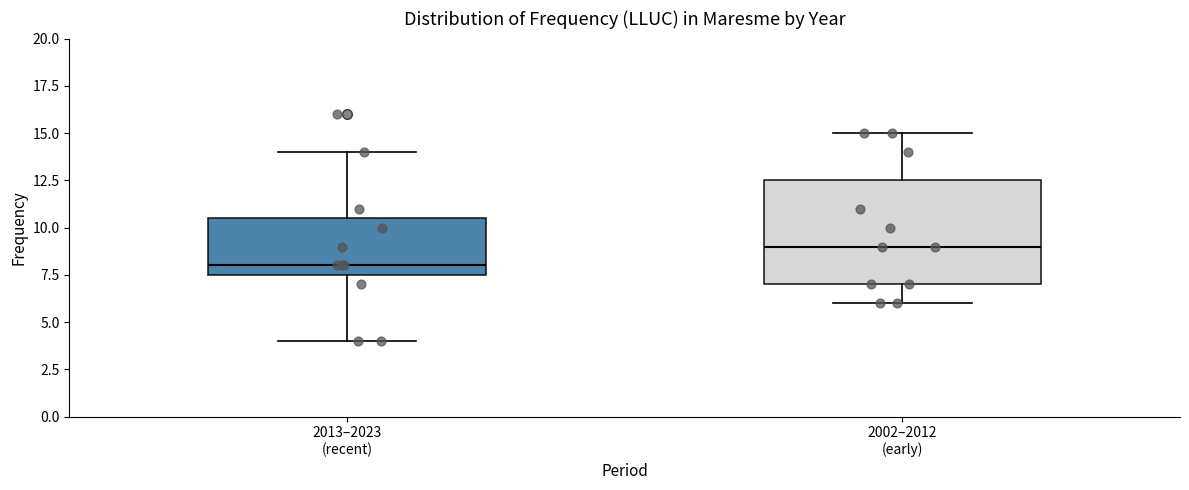

Reading left to right, transcribe this box plot: for each box, give where its median line is, the range the box spans, and where its two whiskers end, as read against the y-axis. The values are not printed on the chart, so give them approximately, as read against the axis.

2013–2023 (recent): median 8.0, box 7.5 to 10.5, whiskers 4.0 to 14.0
2002–2012 (early): median 9.0, box 7.0 to 12.5, whiskers 6.0 to 15.0